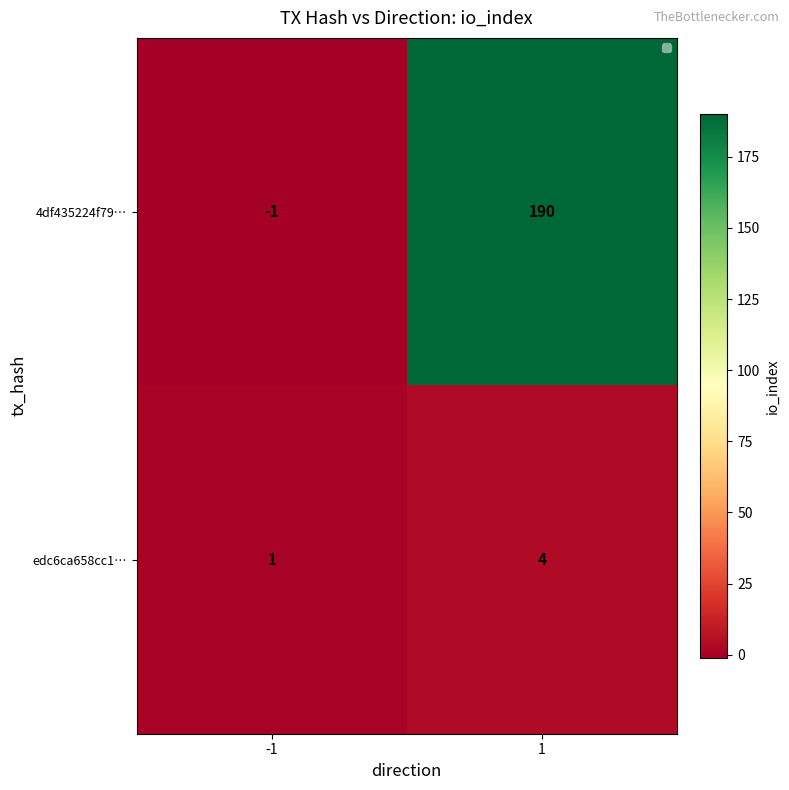

Which series has the largest total across all categories?

4df435224f79…